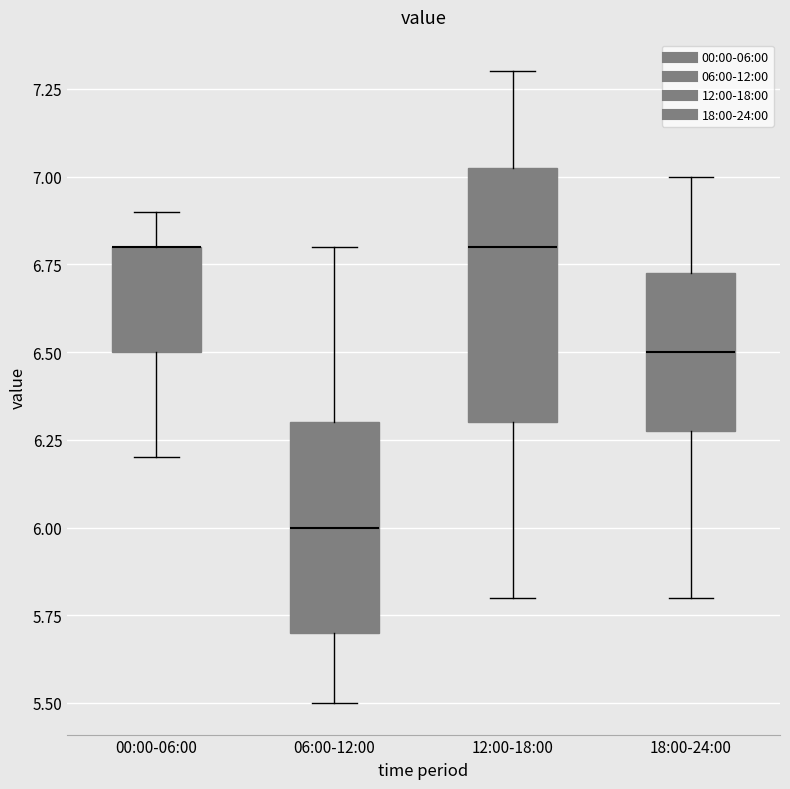

Where is the lower edge of the box for 00:00-06:00 on the y-axis? The values are not printed on the chart, so give them approximately, as read against the axis.

6.50